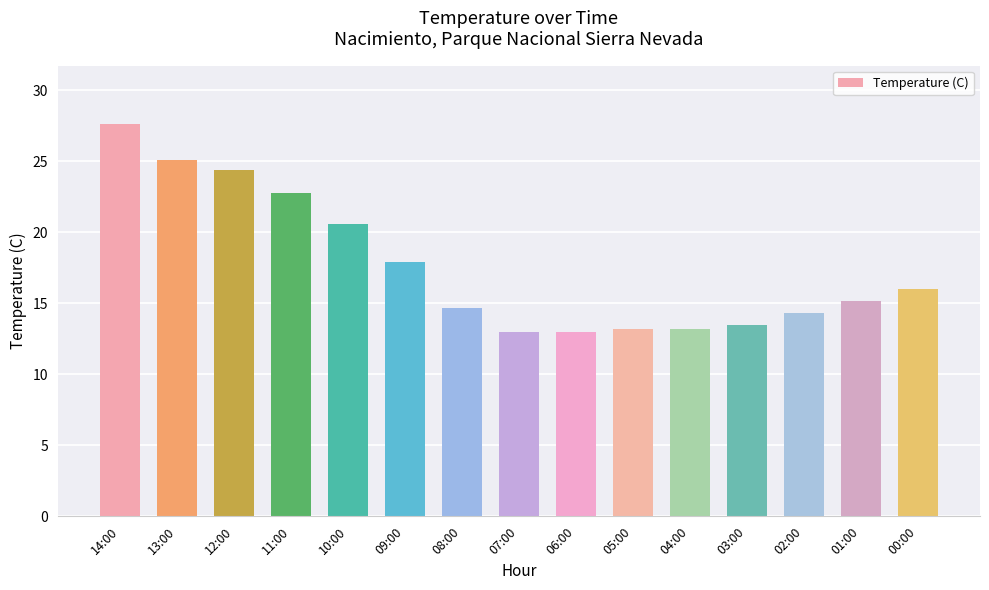

What is the maximum value shown in the chart?

27.6